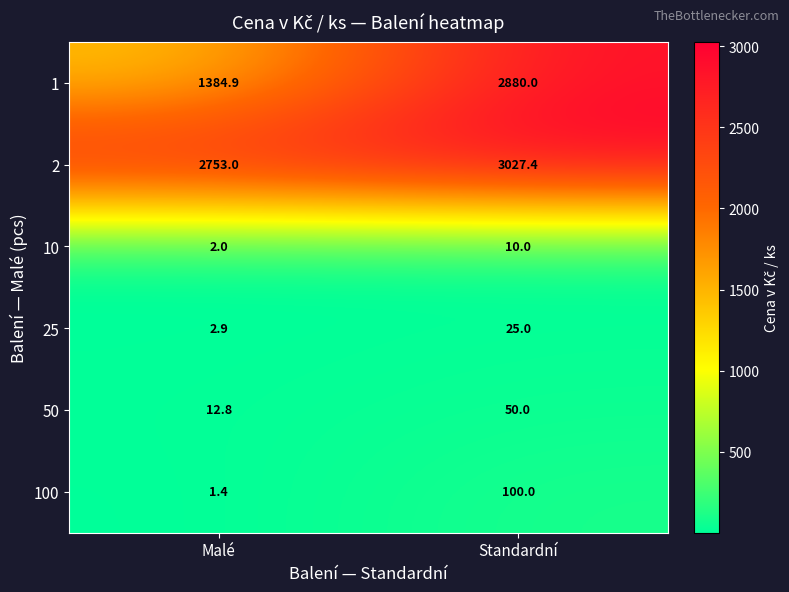

Is it true that 1 equals 811.8 at Standardní?

False